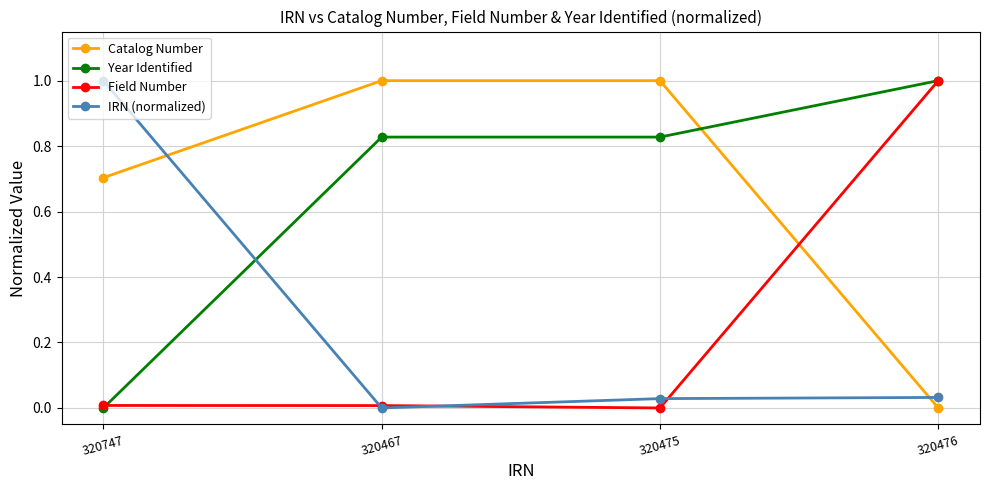

True or false: IRN (normalized) has more than 1 interior local peaks.

False